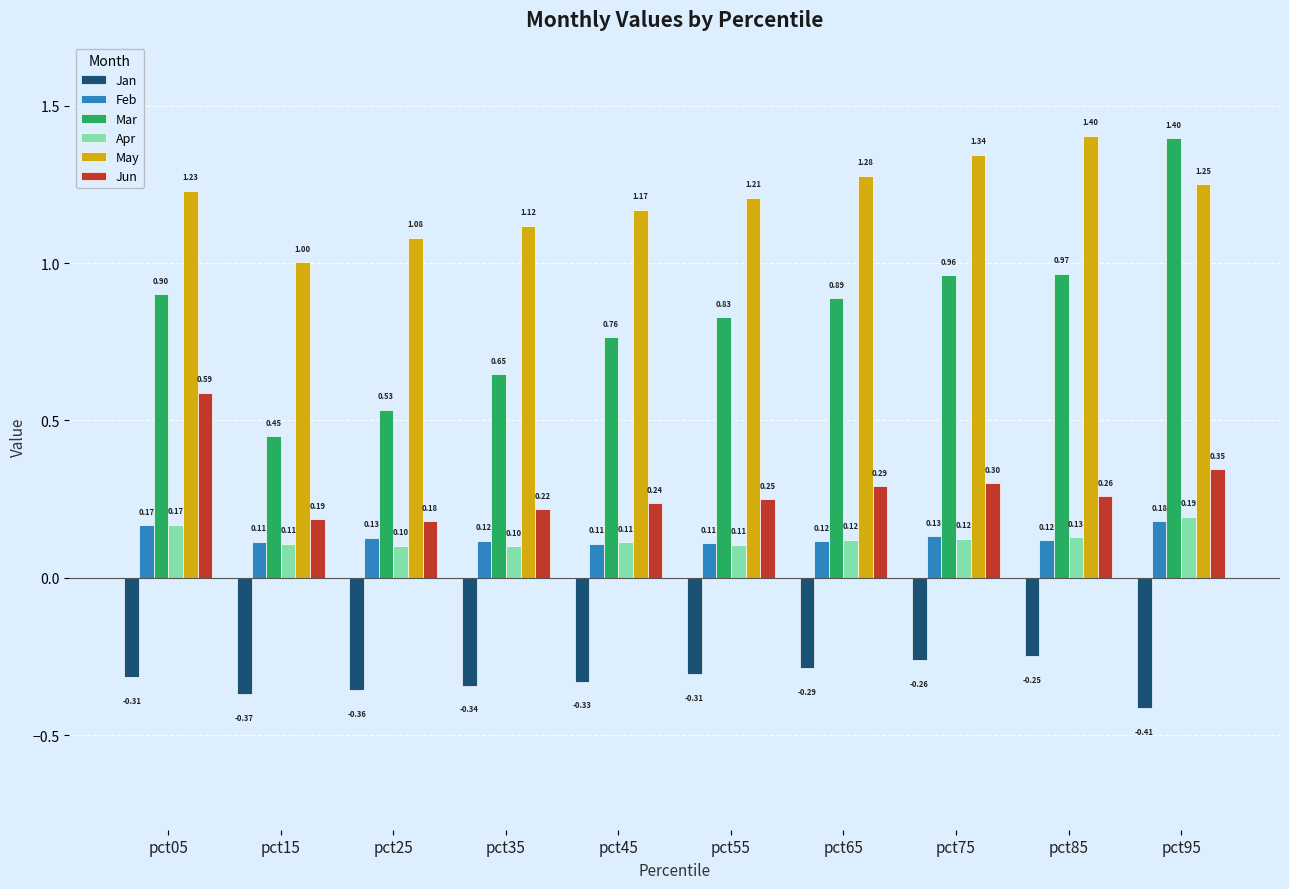

At which category is the sum across all series the highest?

pct95